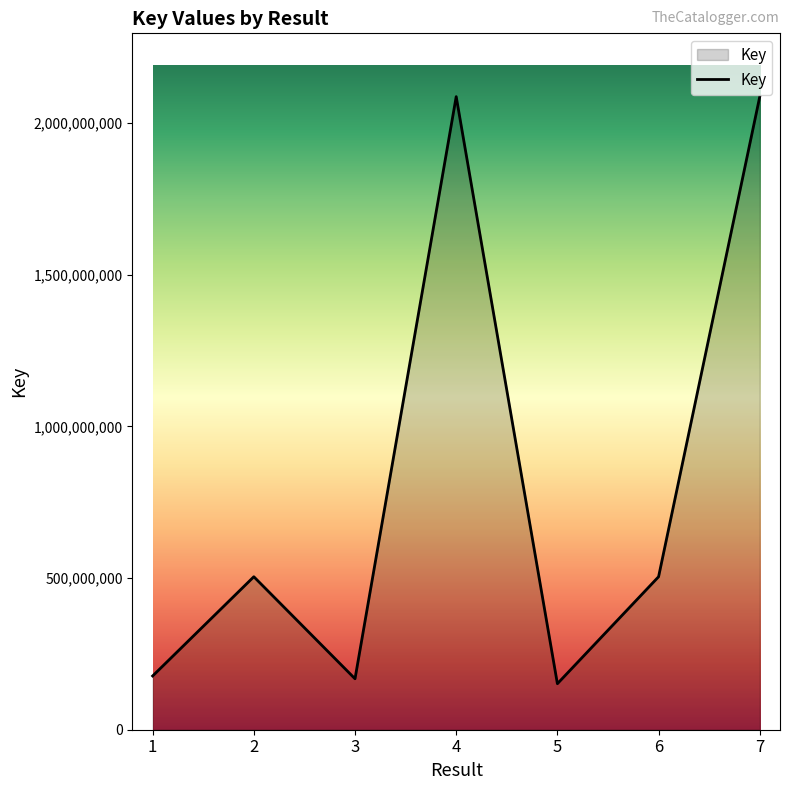

Where is the first local maximum?

2